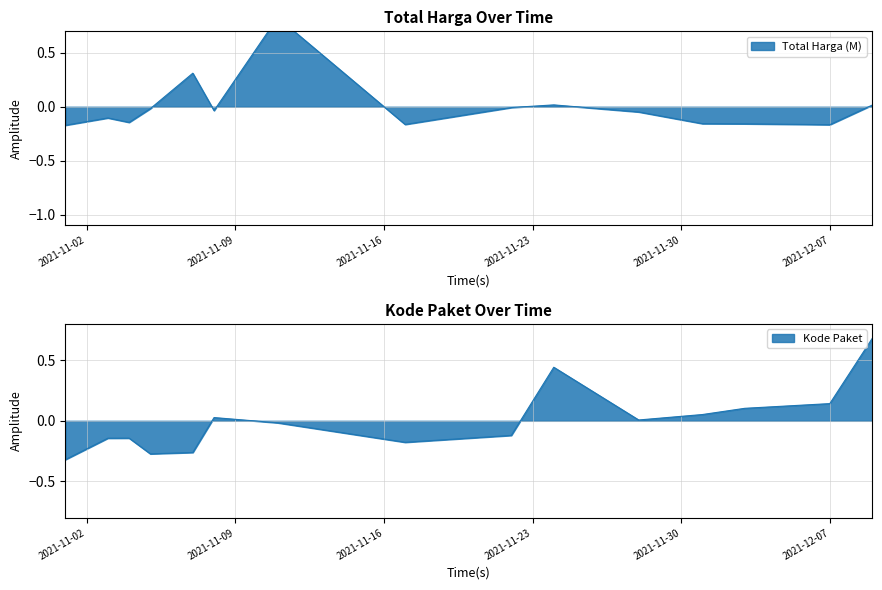

How many points are lower than both their immediate neighbors (excluding endpoints)?

4